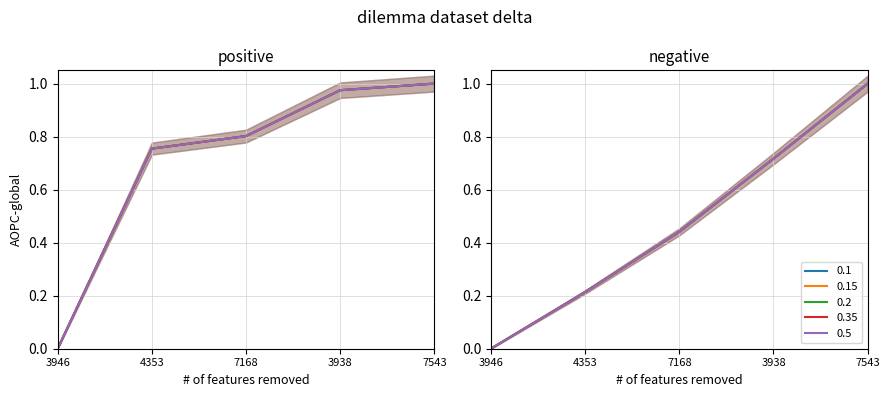

Is it true that 0.2 equals 0.3 at 3938?

False